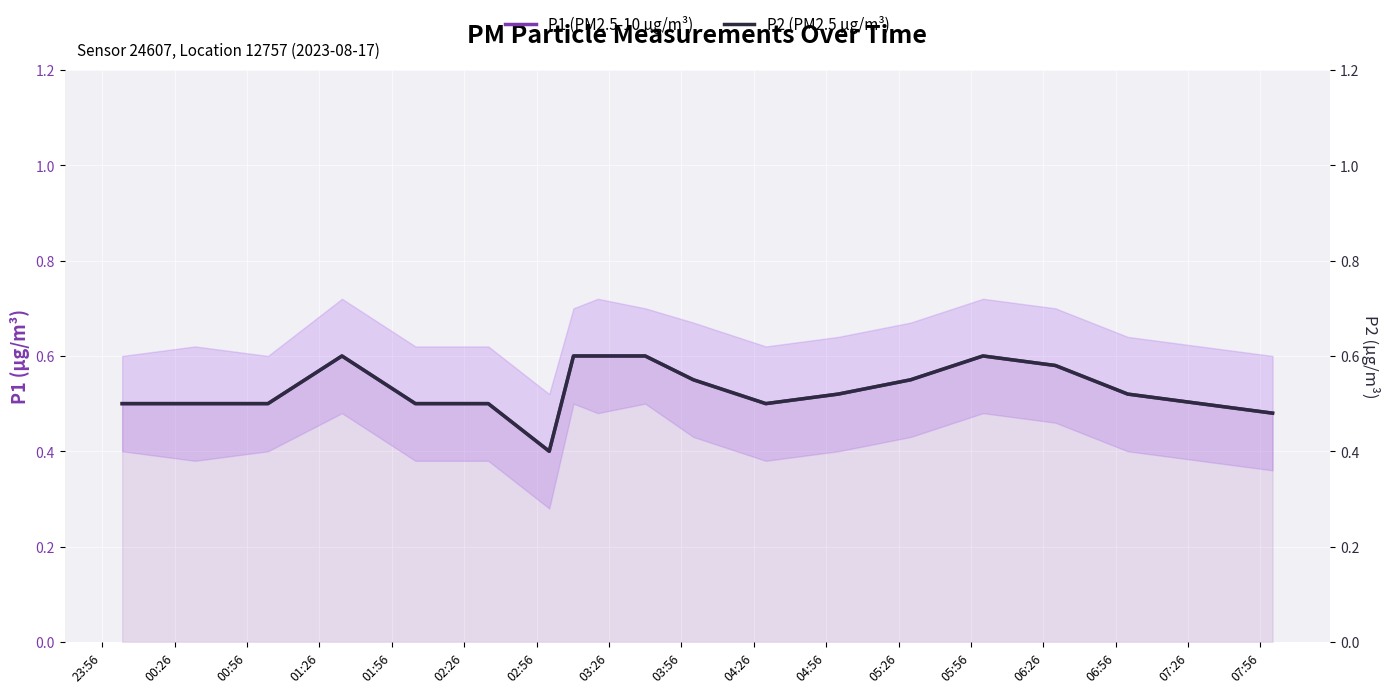

At which label does P2 (PM2.5 µg/m³) reach its minimum?

02:56